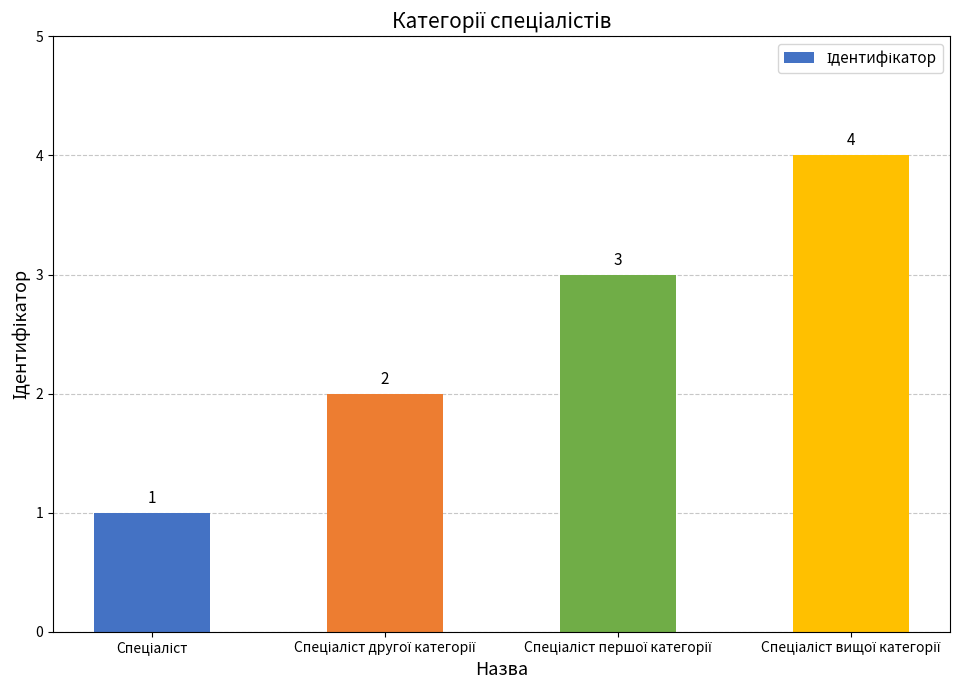

What is the value of the 1st bar from the left?

1